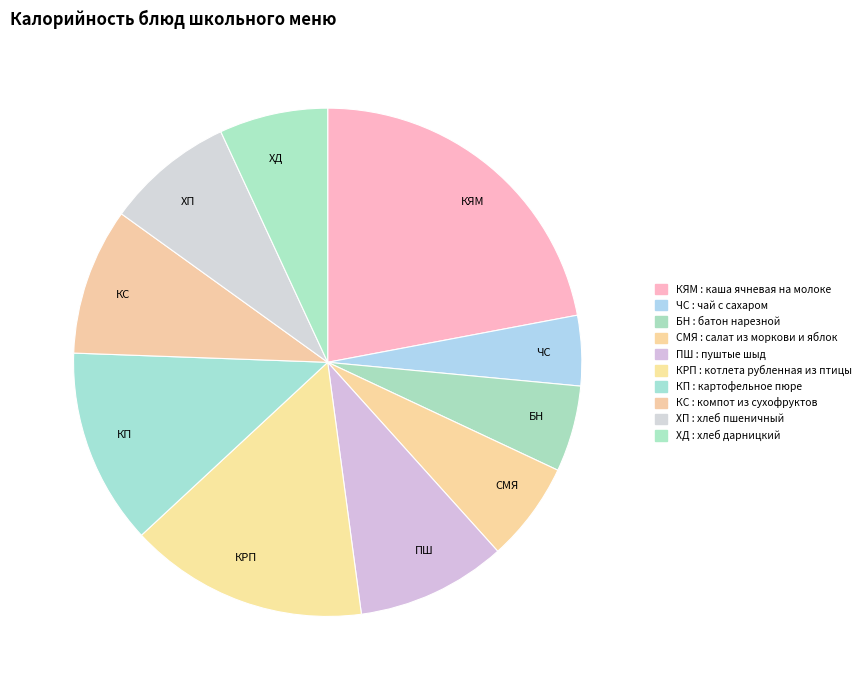

Count the number of slices in the pie.

10